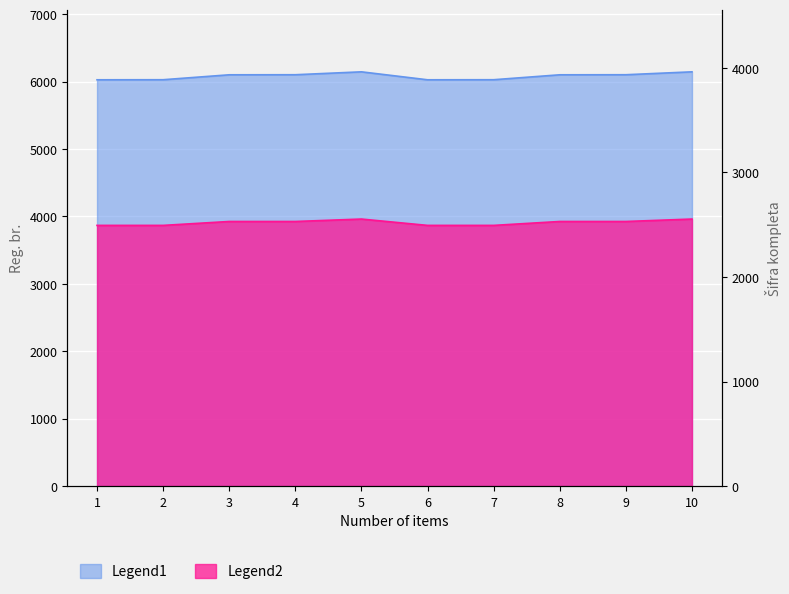

At which label is Reg. br. (Legend1) closest to 6087?

3